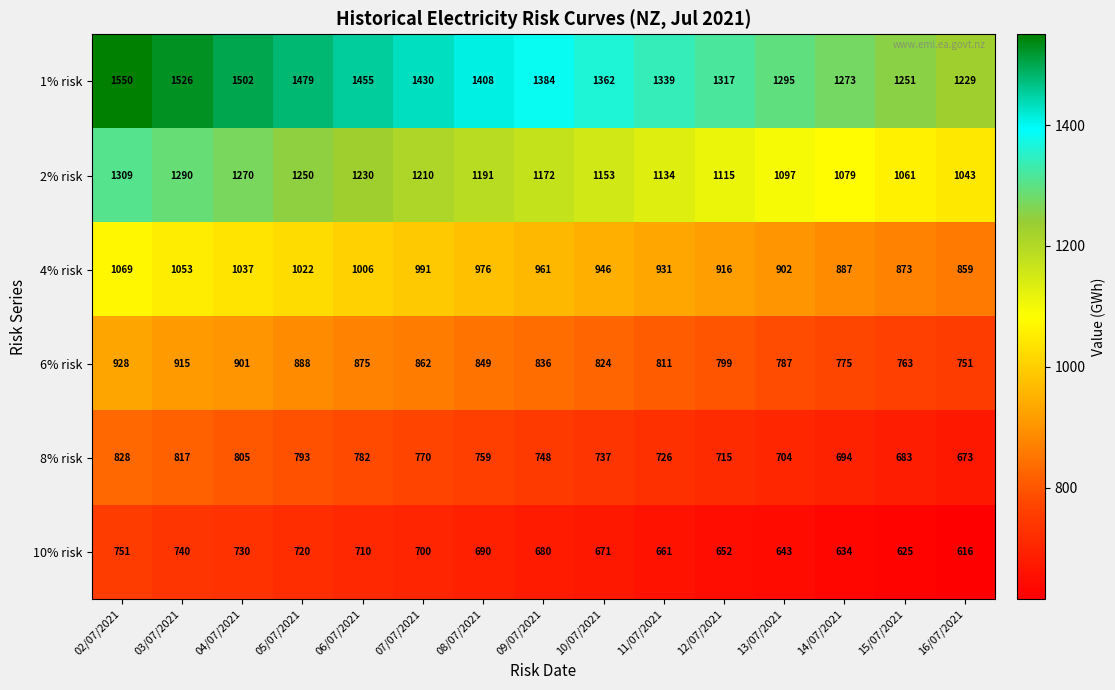

At which label does 8% risk first exceed 748?

02/07/2021